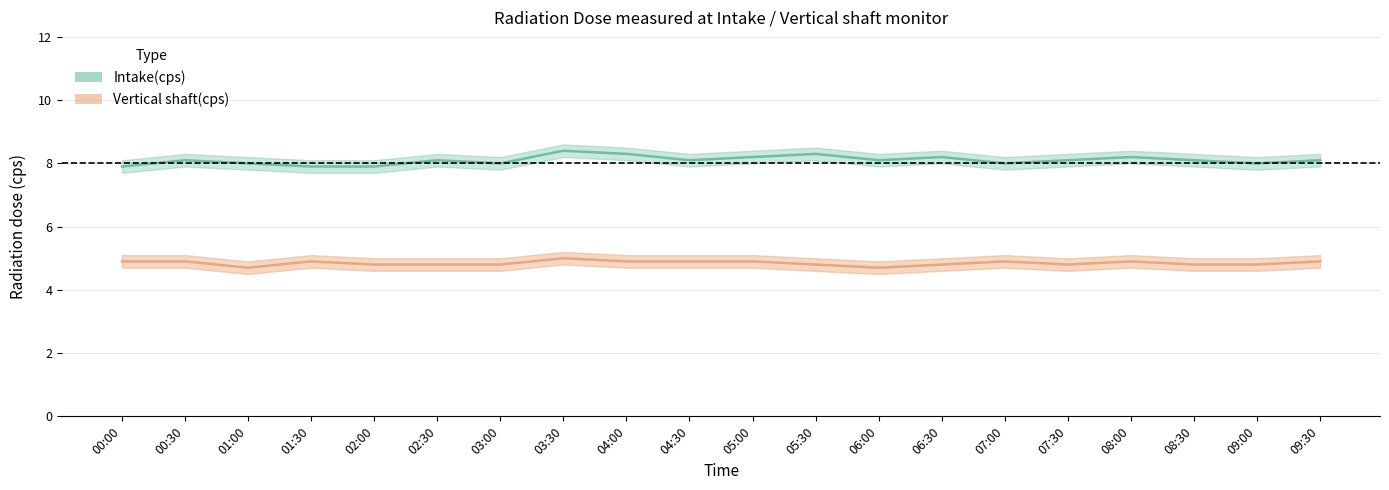

In Intake_upper, how many points are lower than both neighbors (excluding endpoints)?

5